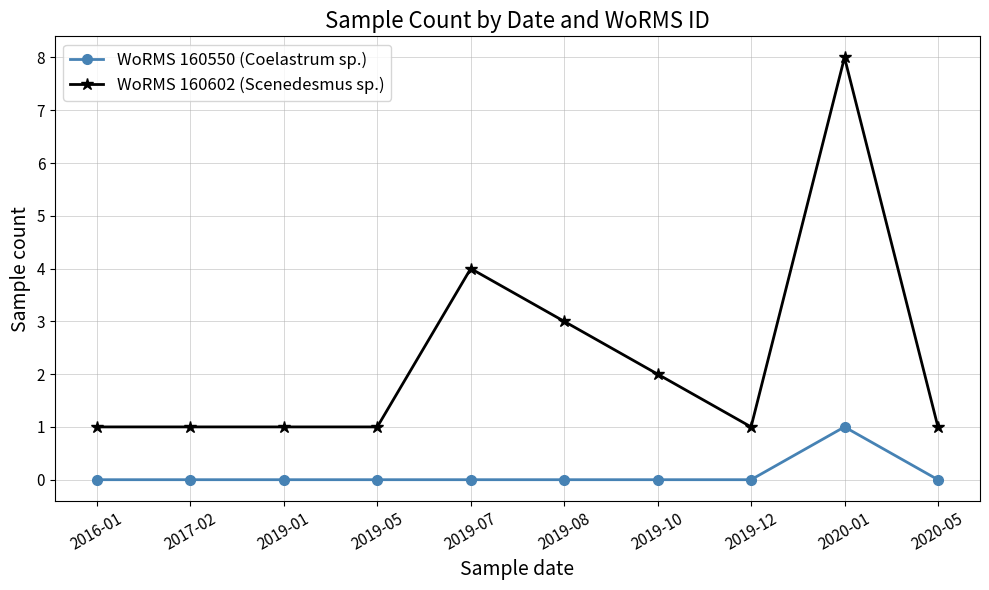

True or false: WoRMS 160602 (Scenedesmus sp.) has more than 0 points higher than both neighbors.

True